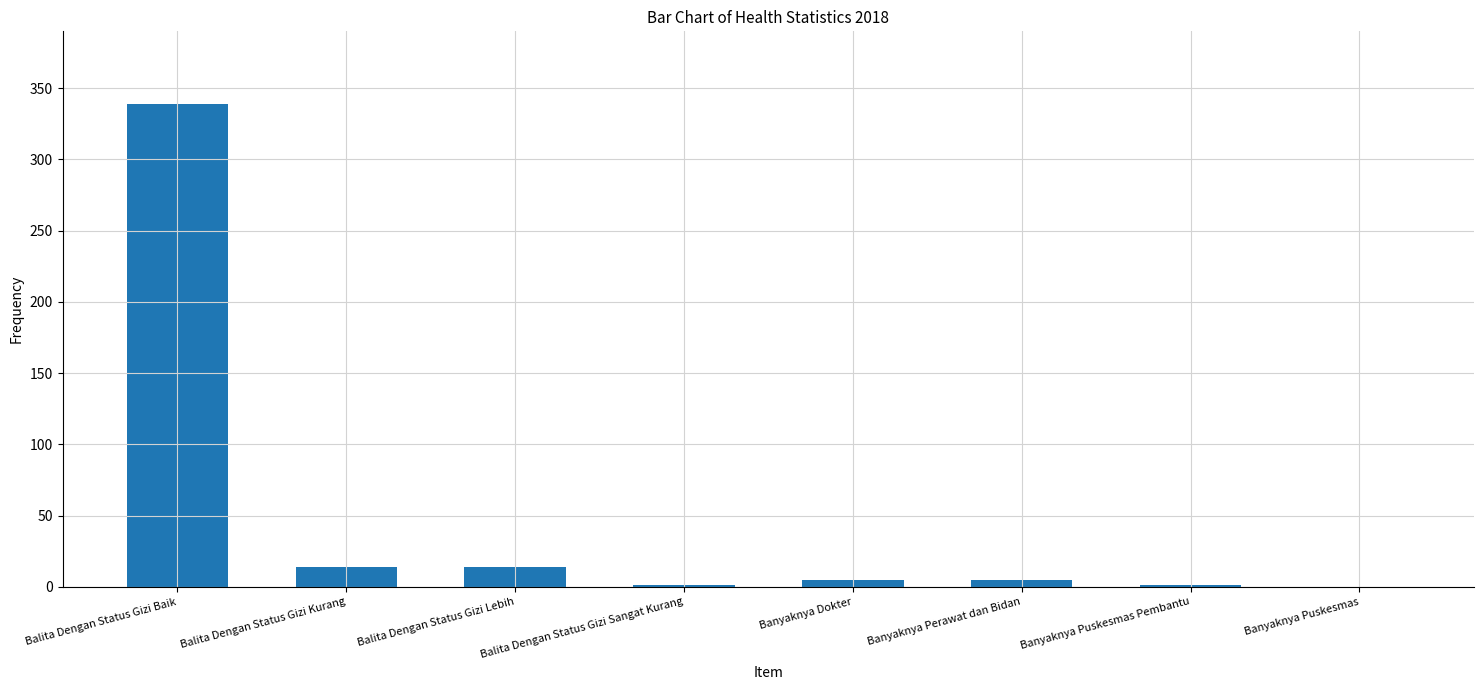

What is the greatest value displayed?

339